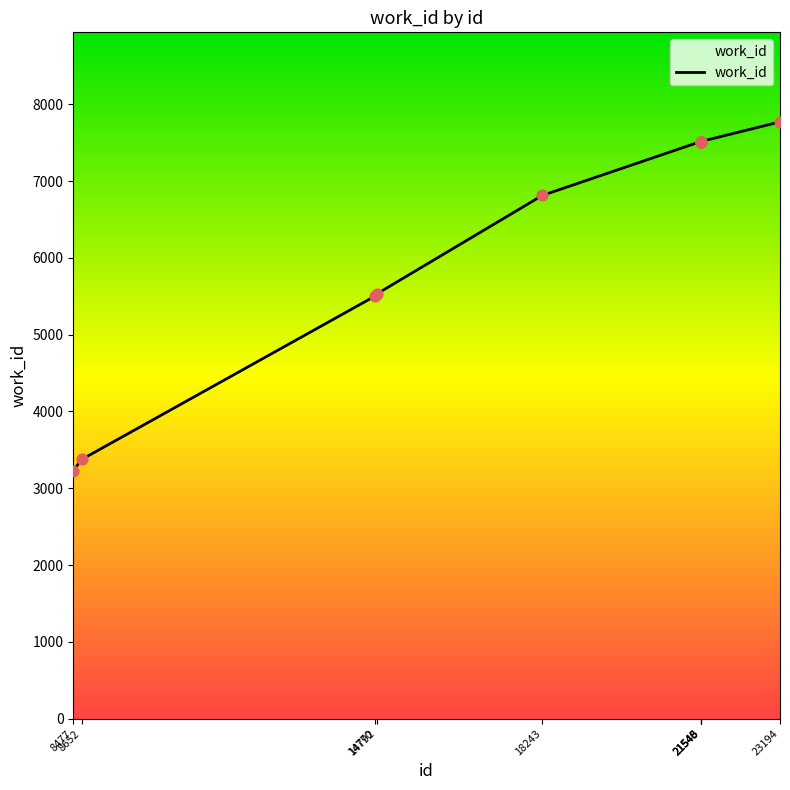

Which has a higher value, 21545 or 23194?

23194